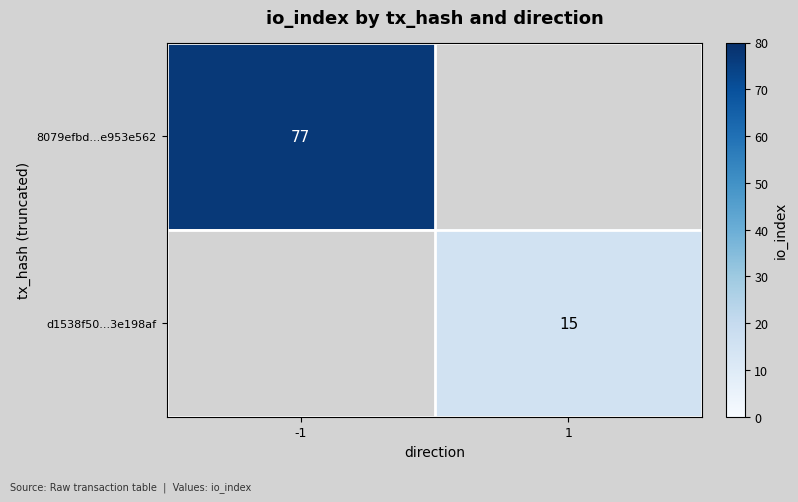

The 8079efbd...e953e562 series shows 77 at -1. True or false?

True